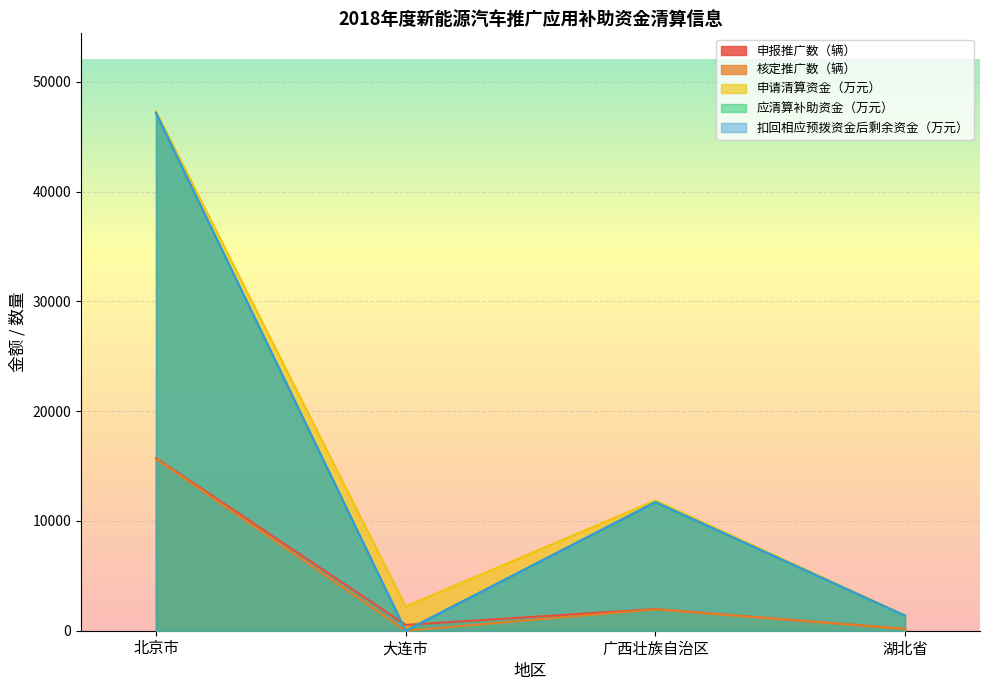

What are all the series names shown in the legend?

申报推广数（辆）, 核定推广数（辆）, 申请清算资金（万元）, 应清算补助资金（万元）, 扣回相应预拨资金后剩余资金（万元）